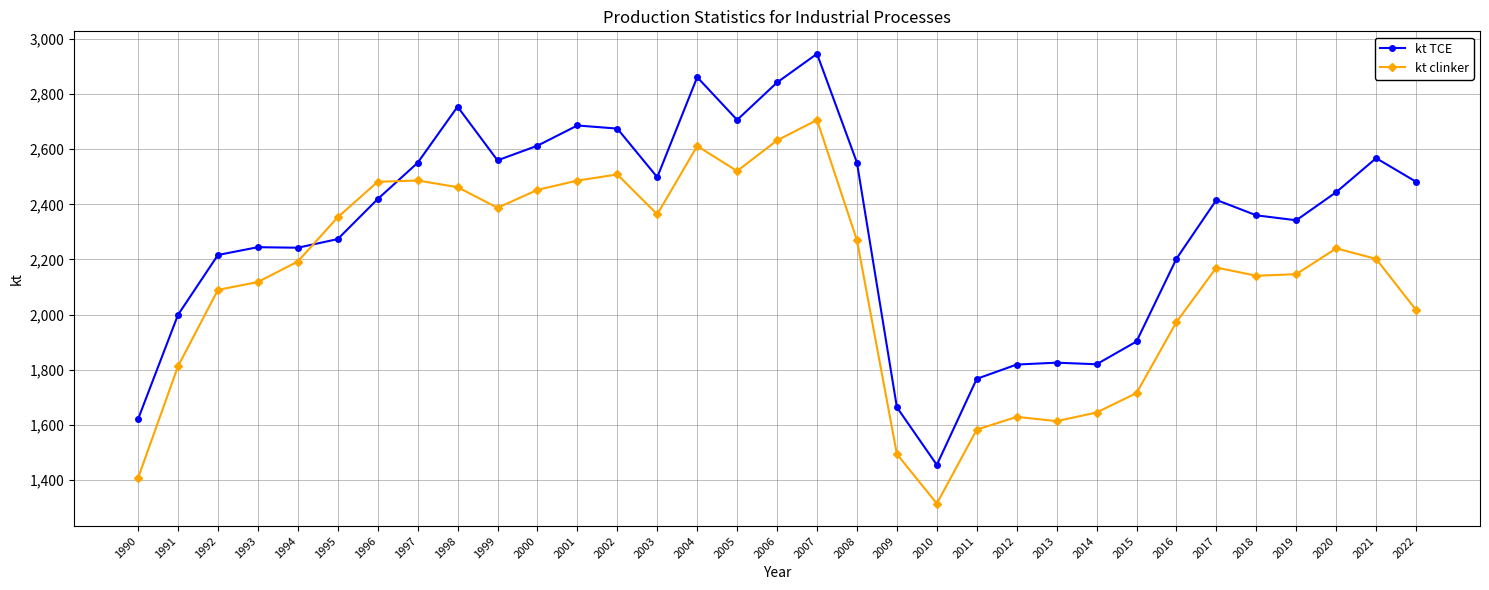

What is the maximum value for kt TCE?

2946.3